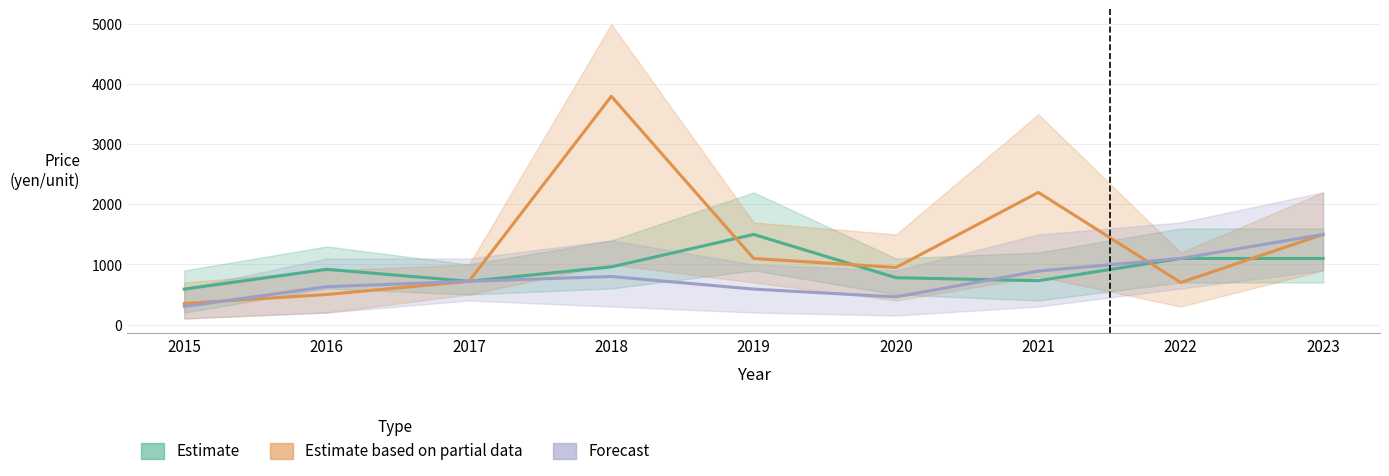

The value of Estimate based on partial data at 2023 is 1000. True or false?

False